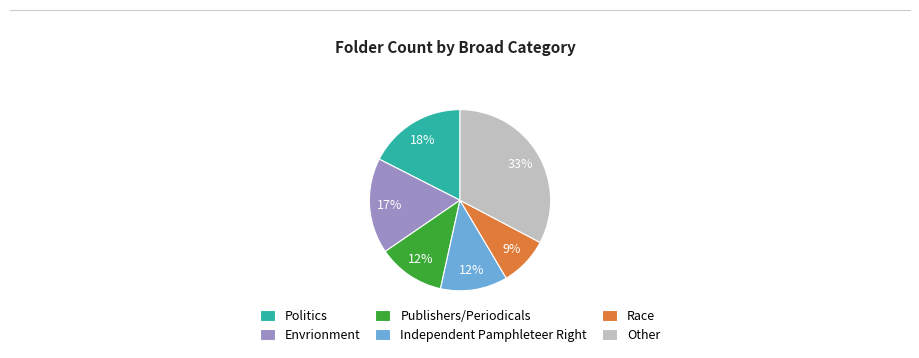

Is there a majority slice in this chart?

No